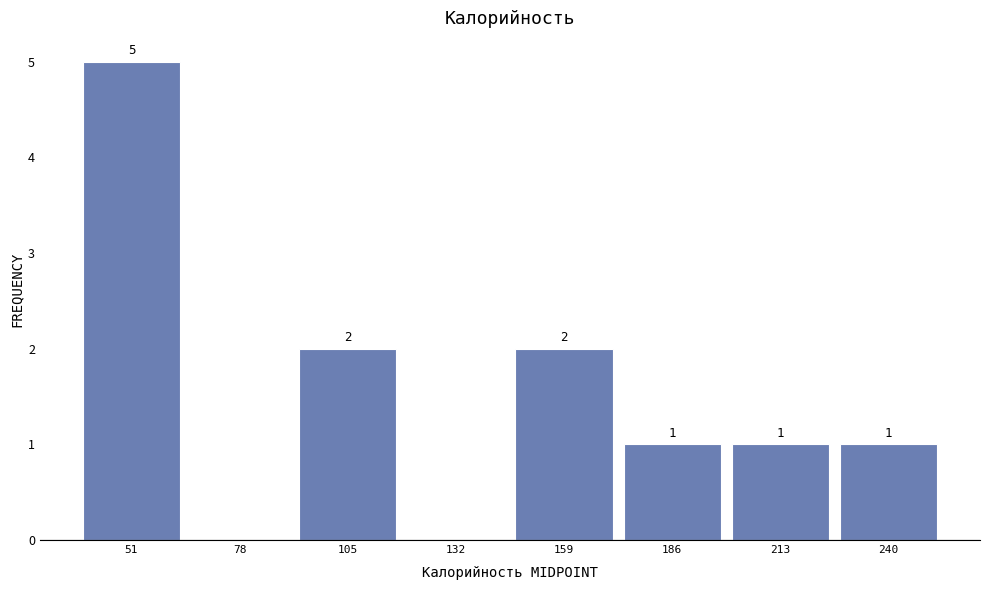

Over which range of the x-axis is the bar tallest?

40 to 65